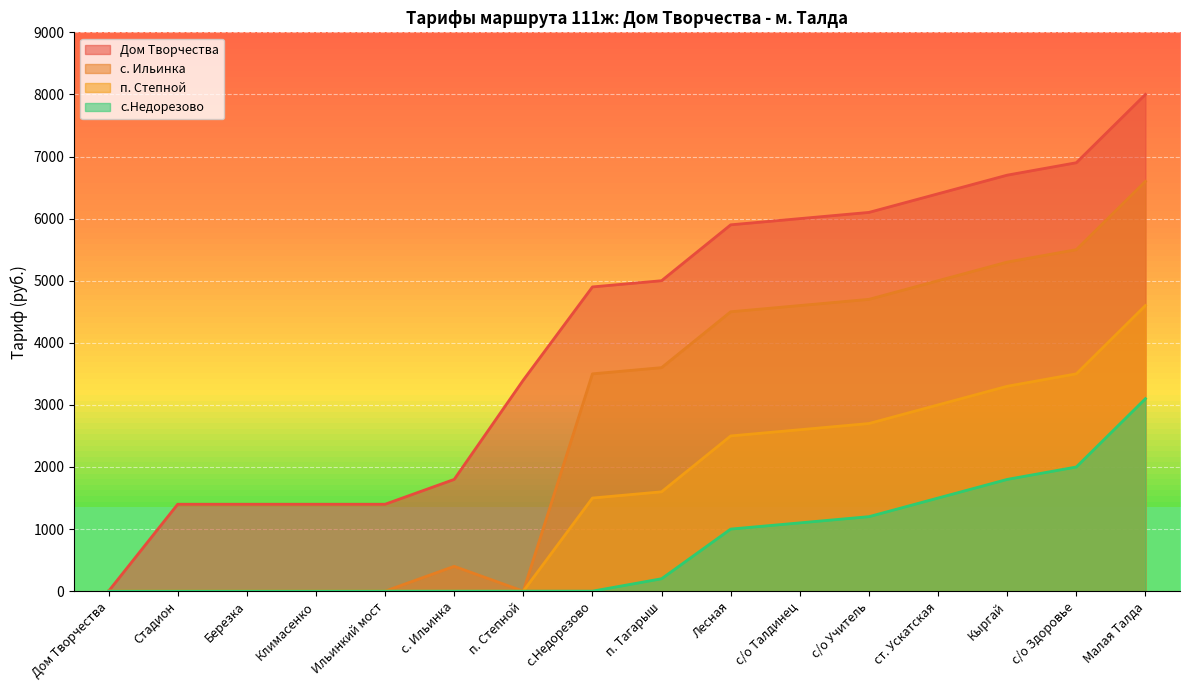

Between п. Тагарыш and с/о Талдинец, which series saw the biggest shift?

Дом Творчества